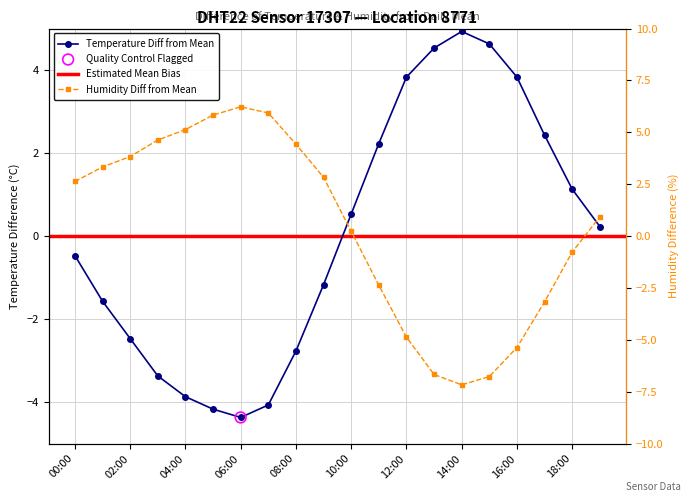

Is the value of temperature at 04:00 greater than the value of humidity at 12:00?

Yes